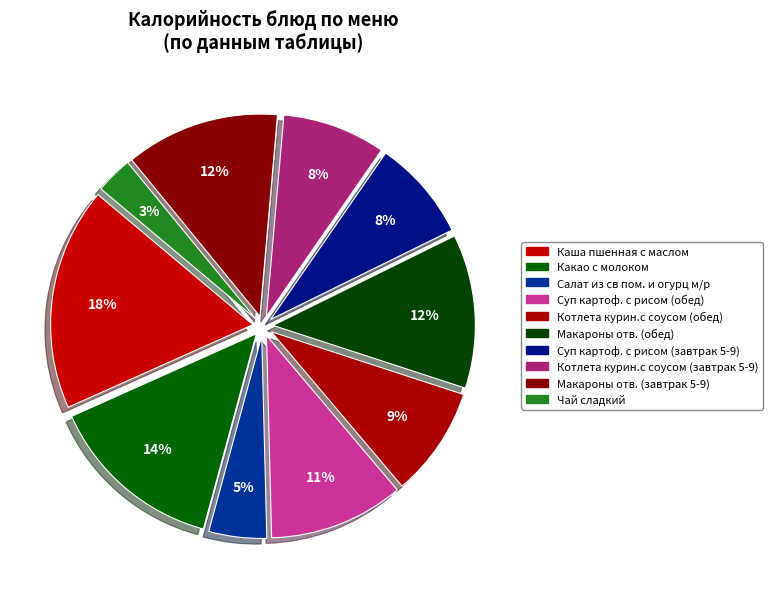

Which has a higher value, Суп картоф. с рисом (обед) or Макароны отв. (обед)?

Макароны отв. (обед)